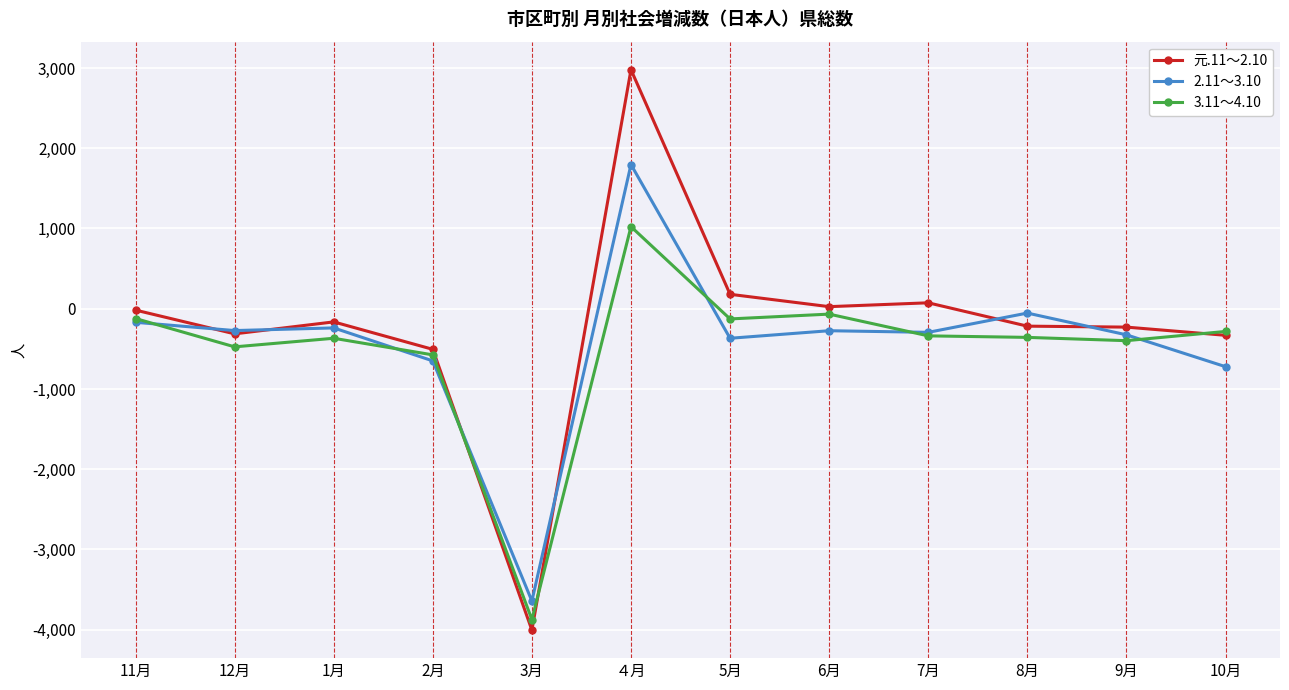

What is the lowest value of the 元.11～2.10 series?

-4005